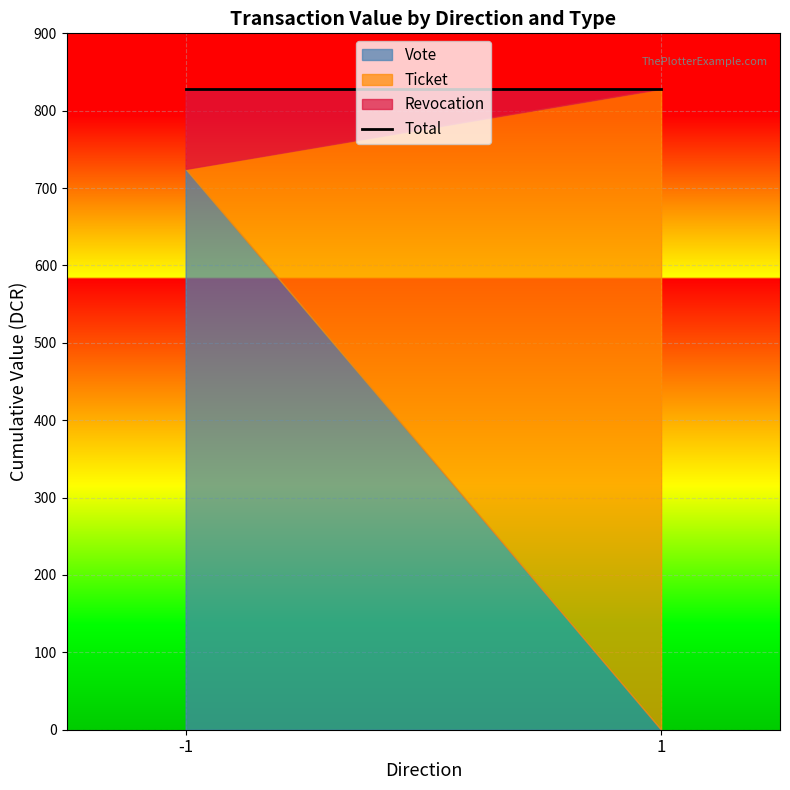

True or false: Revocation has a value of -1078229761 at 6.

False